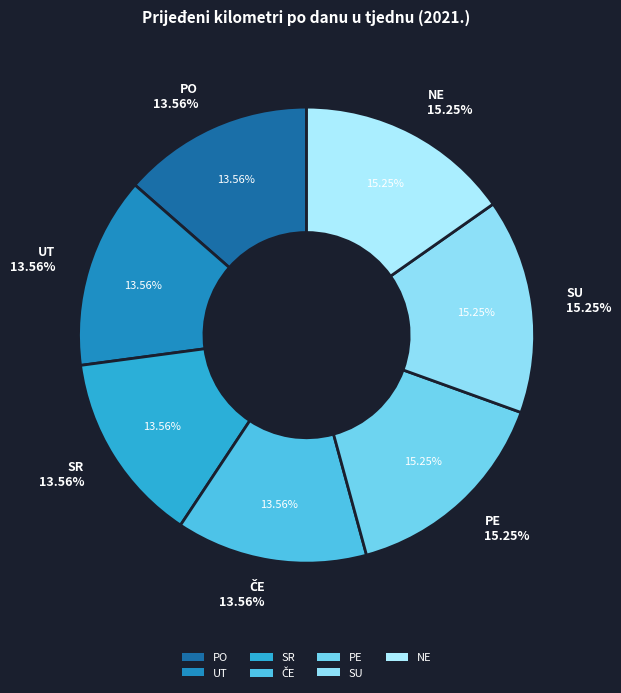

Rank the categories by value from lowest to highest.

PO, UT, SR, ČE, PE, SU, NE